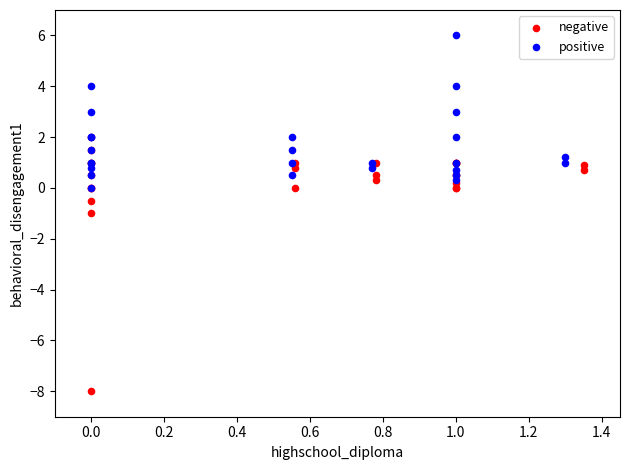

Which series has the widest spread of Y values?

negative